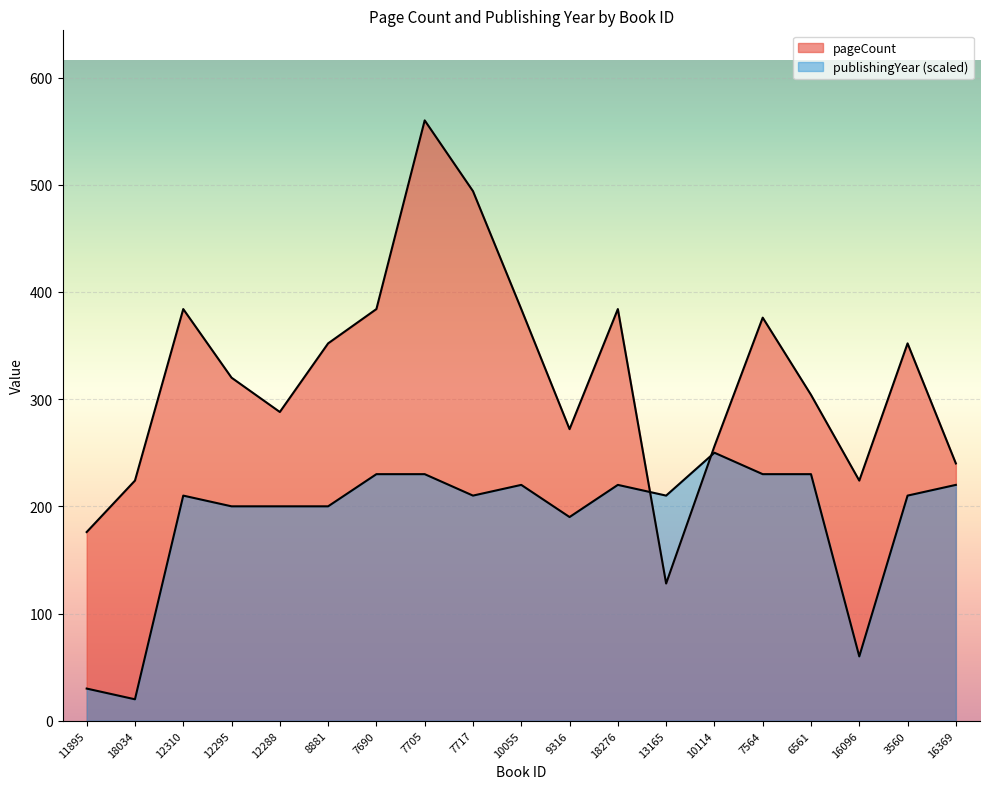

Rank the categories by pageCount value from lowest to highest.

13165, 11895, 18034, 16096, 16369, 10114, 9316, 12288, 6561, 12295, 8881, 3560, 7564, 12310, 7690, 10055, 18276, 7717, 7705